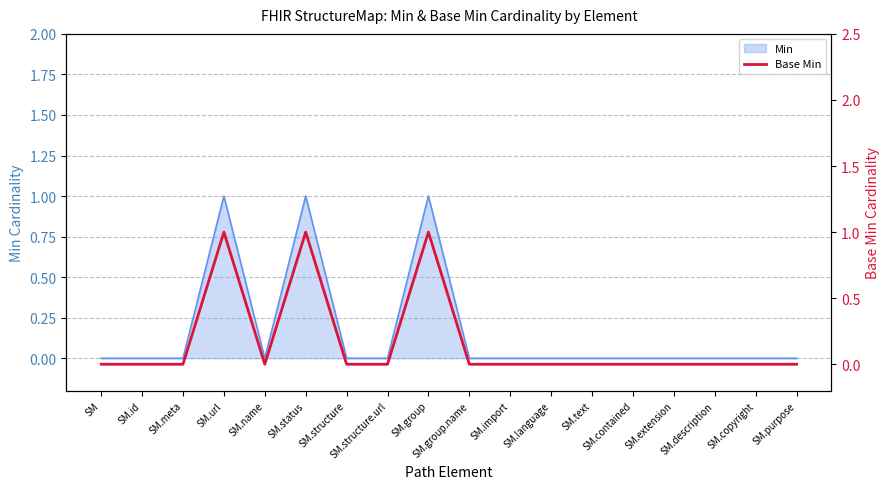

How many points are lower than both their immediate neighbors (excluding endpoints)?

1